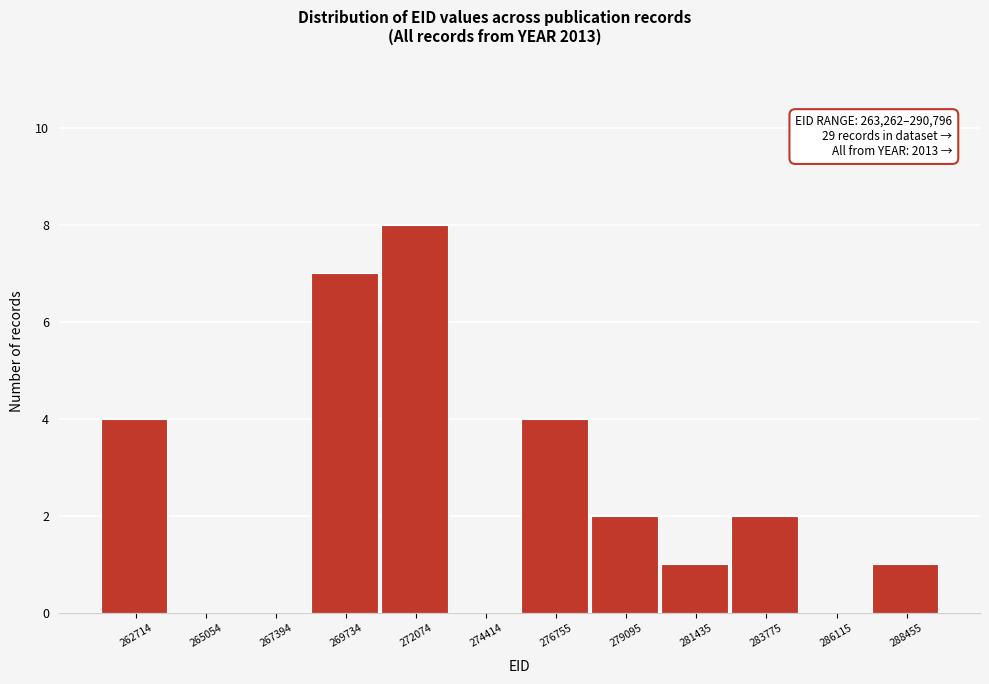

Reading right to left, transcribe all the data shown in this chart.

288455=1	286115=0	283775=2	281435=1	279095=2	276755=4	274414=0	272074=8	269734=7	267394=0	265054=0	262714=4